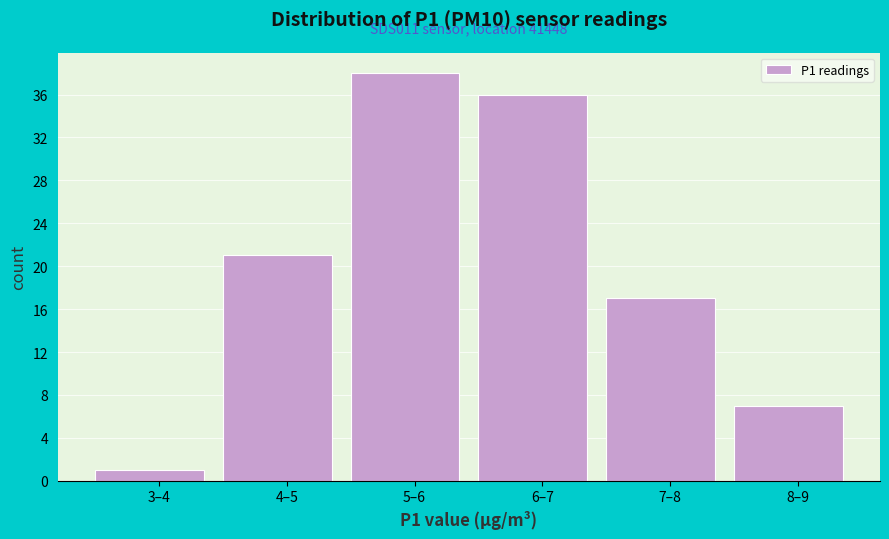

Reading right to left, extract all data points from this chart.

8–9=7	7–8=17	6–7=36	5–6=38	4–5=21	3–4=1